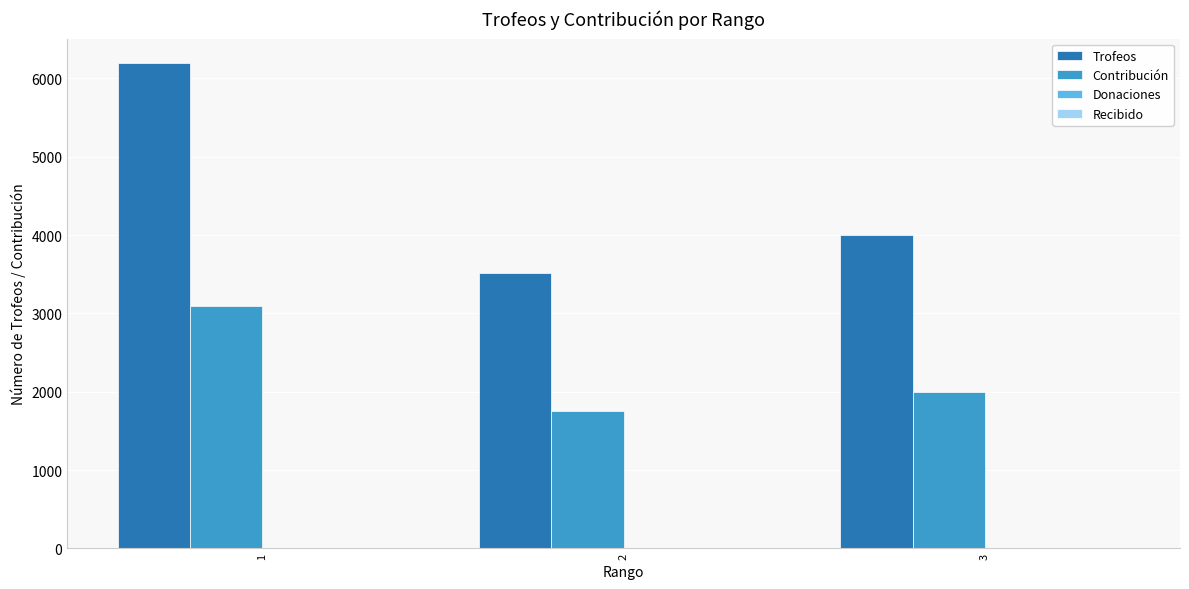

Does the chart contain stacked bars?

No